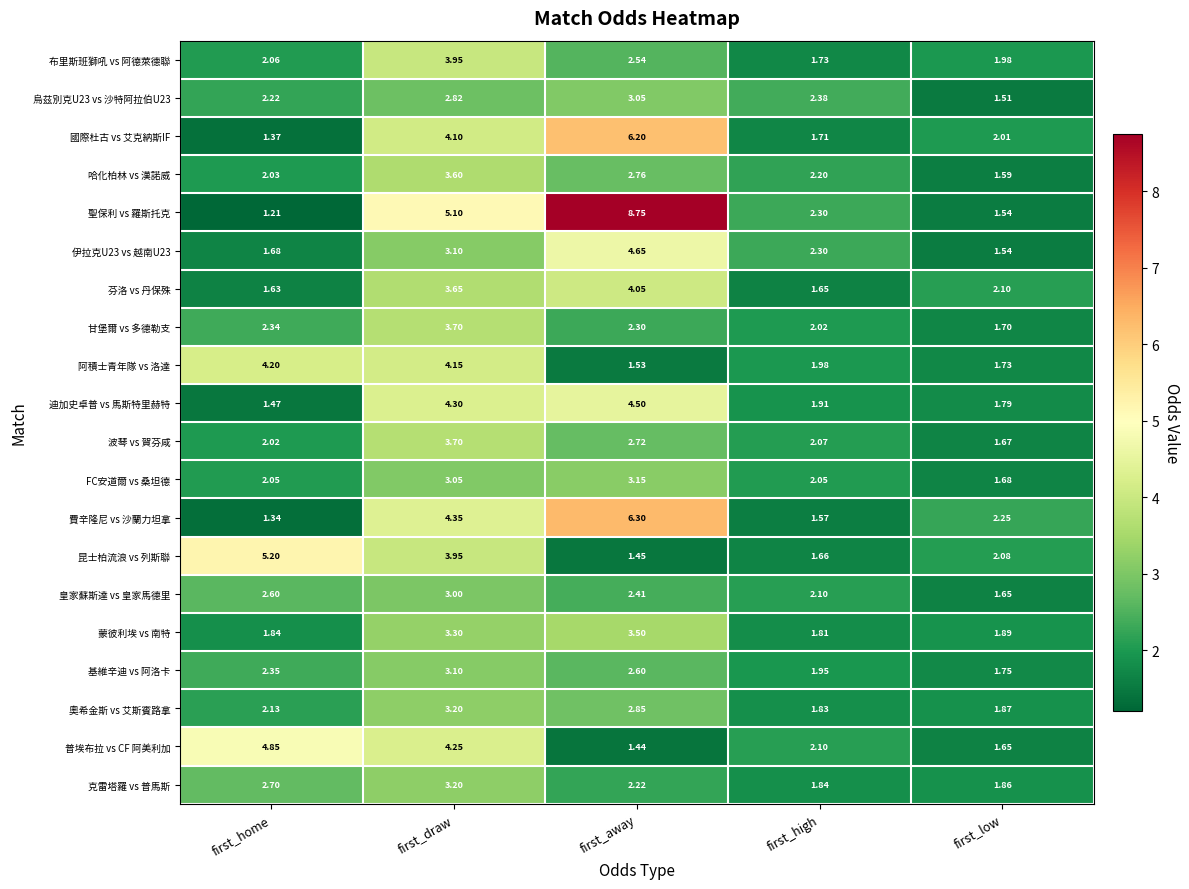

List the labels in order of 普埃布拉 vs CF 阿美利加 value, smallest first.

first_away, first_low, first_high, first_draw, first_home